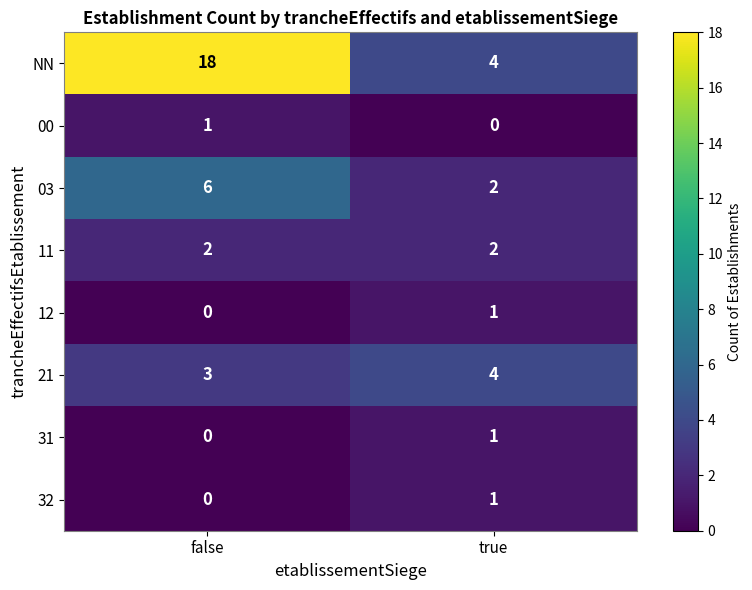

At which label is 31 closest to 0?

false